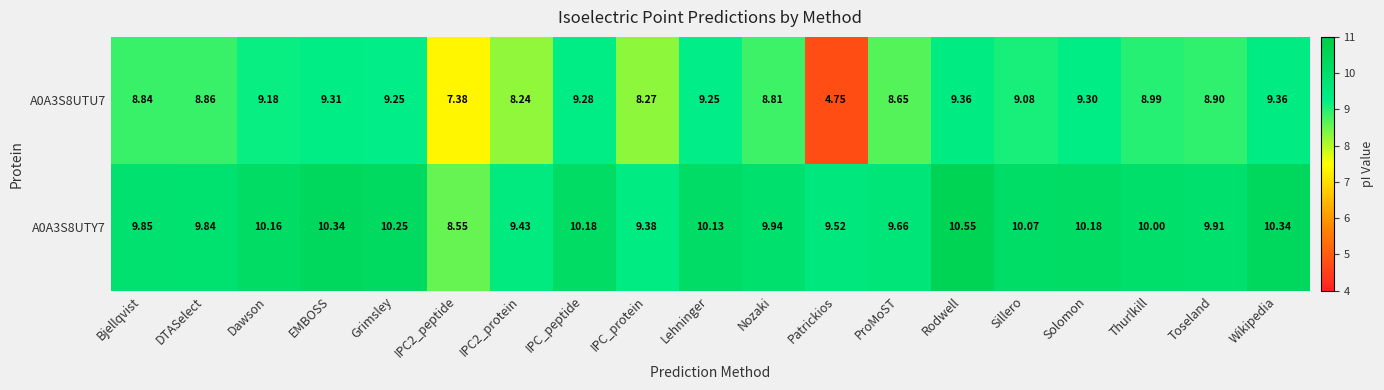

Where is A0A3S8UTY7 nearest to the value 9?

IPC_protein